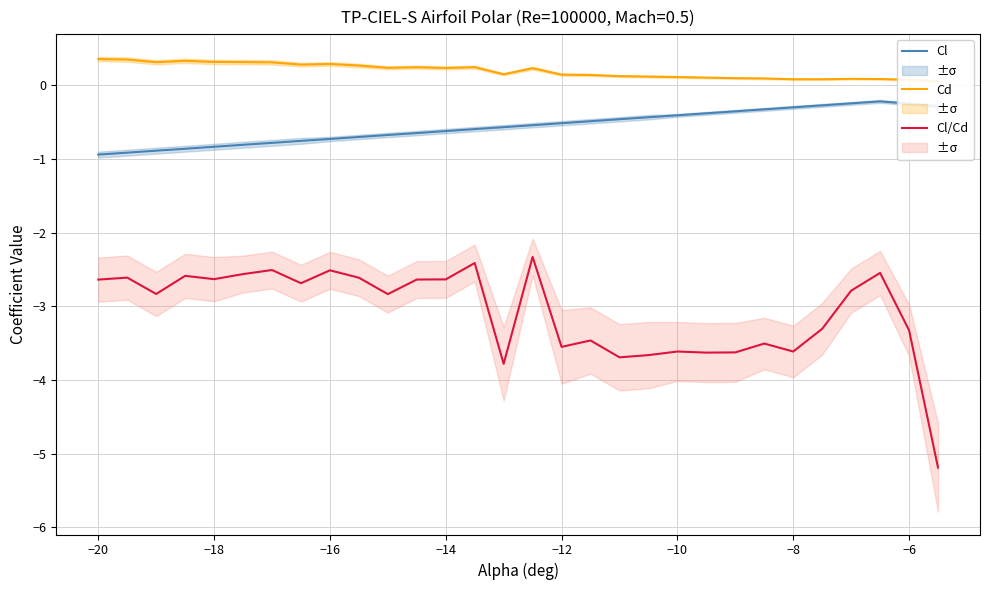

True or false: Cl and Cl/Cd intersect in this chart.

False